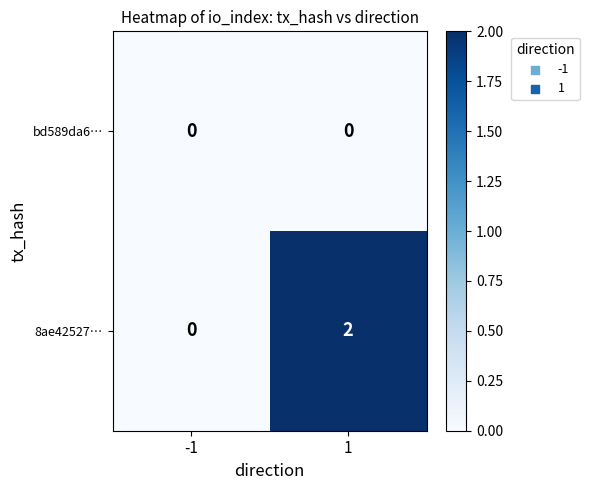

At 1, list the series in order from largest to smallest.

8ae42527…, bd589da6…